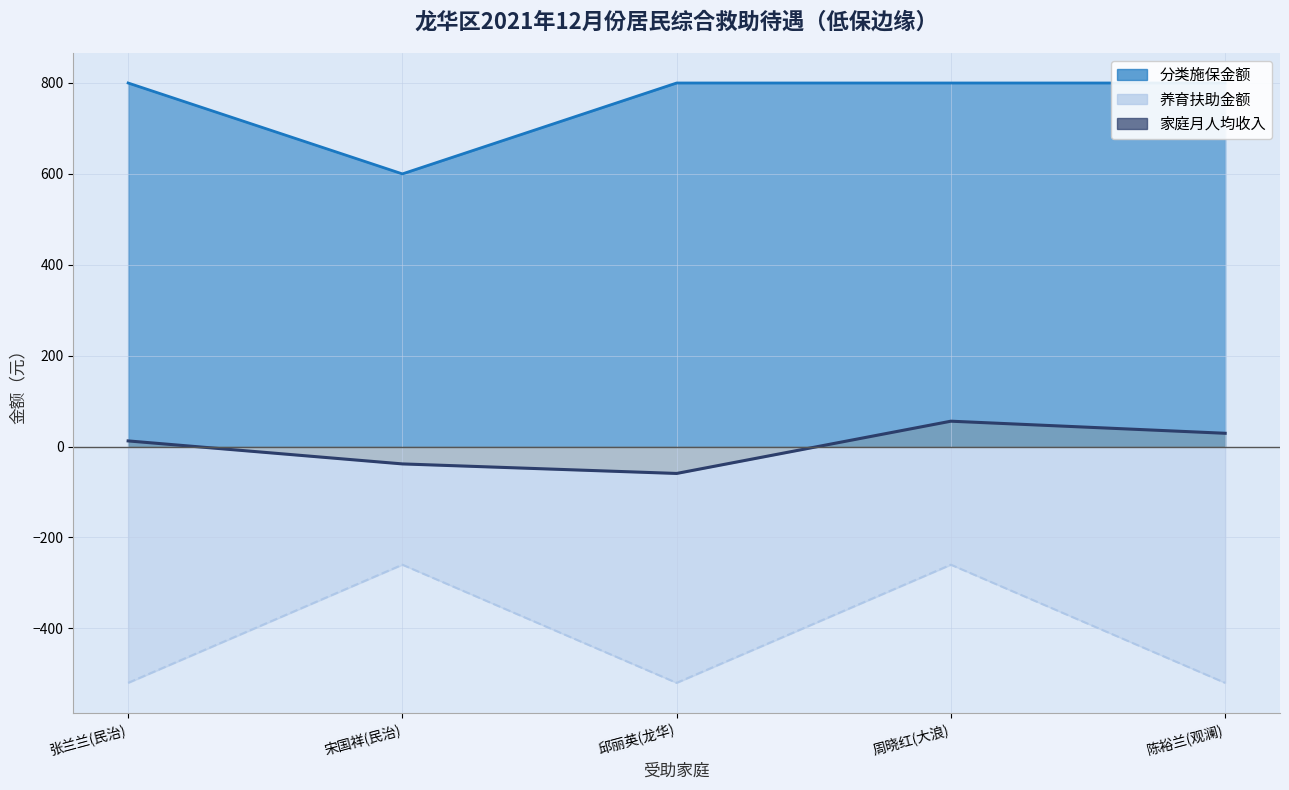

Is it true that 家庭月人均收入 equals -57.8 at 宋国祥(民治)?

False